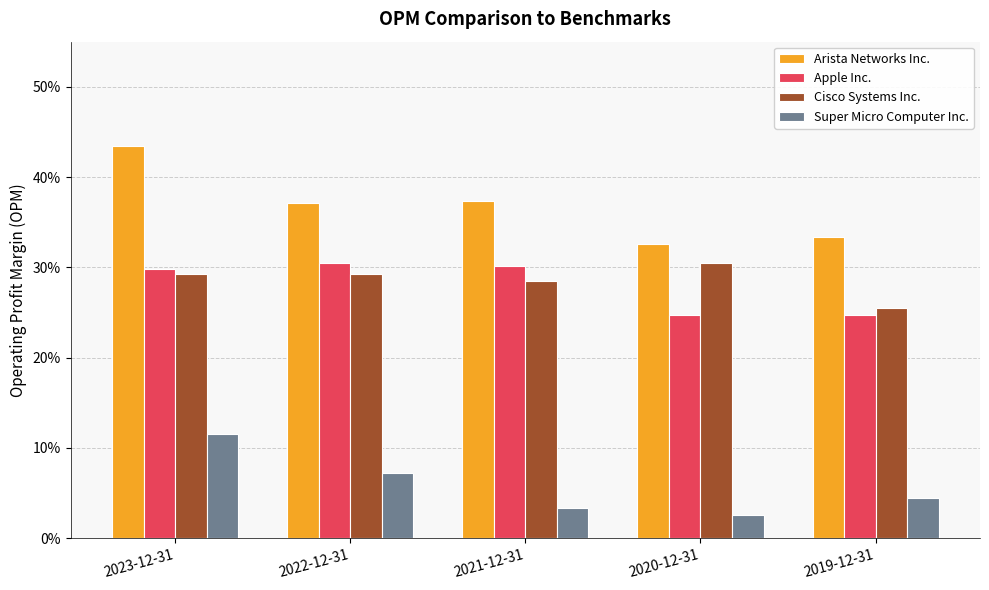

What are all the series names shown in the legend?

Arista Networks Inc., Apple Inc., Cisco Systems Inc., Super Micro Computer Inc.